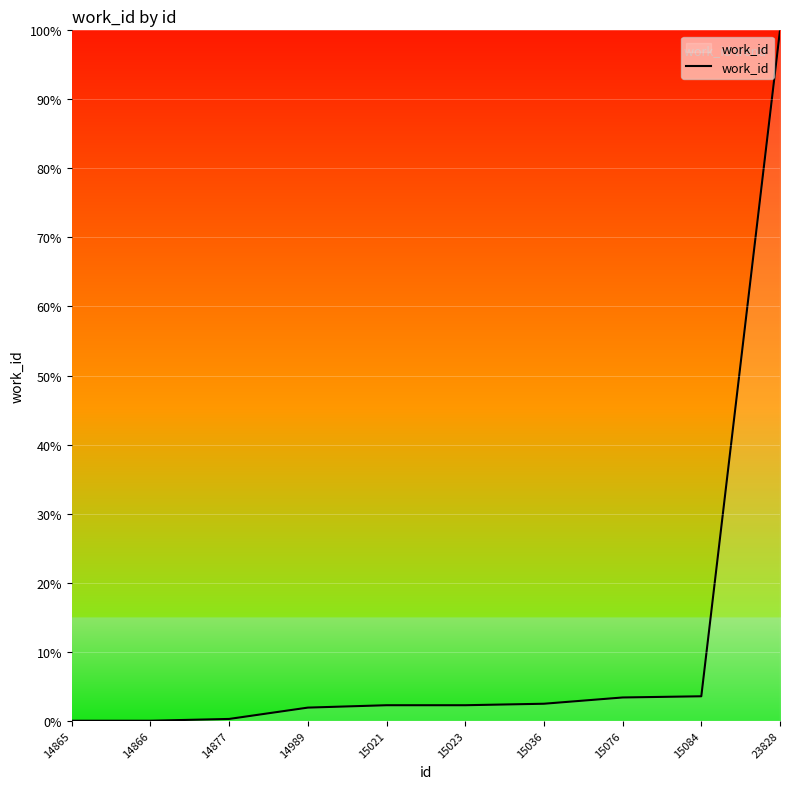

What is the approximate value at 23828?

100.0